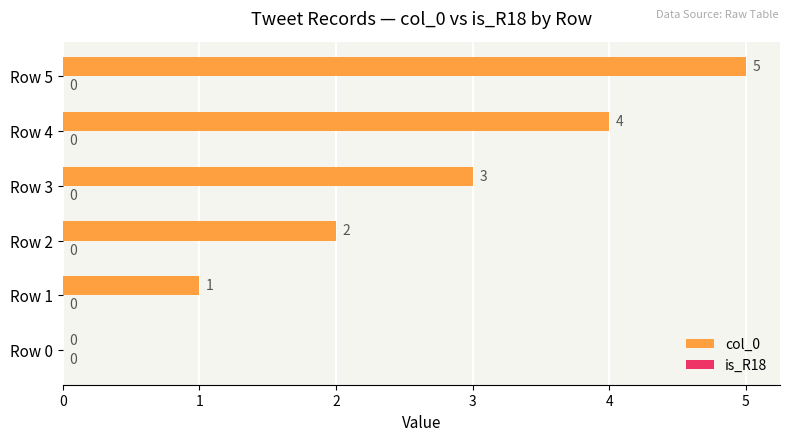

What is the change in value from Row 0 to Row 4?

+4